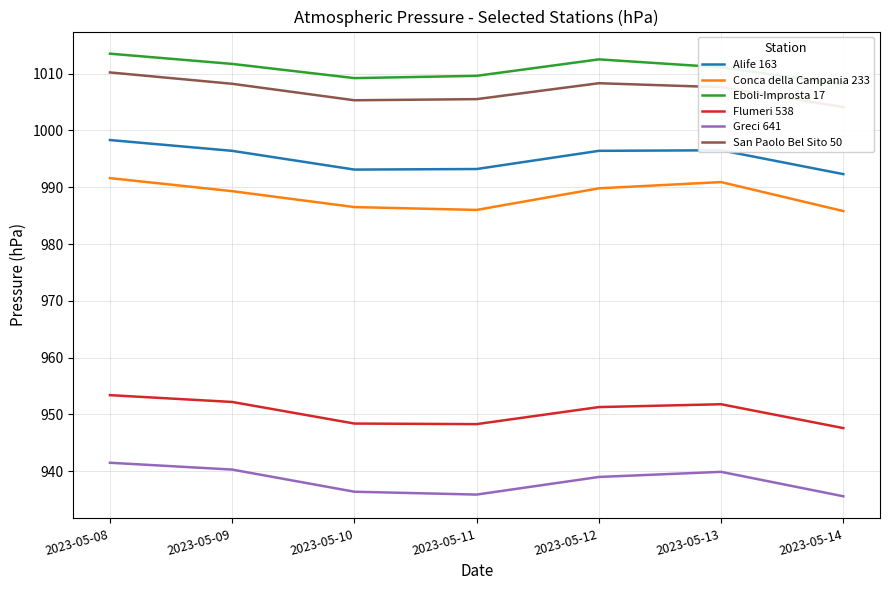

At which label does Greci 641 first exceed 939?

2023-05-08